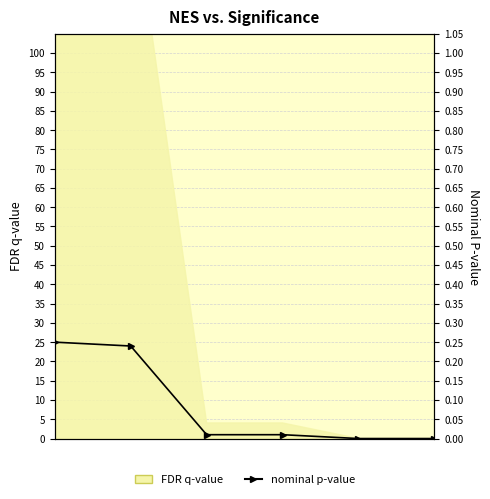

Rank the categories by value from lowest to highest.

4, 5, 2, 3, 1, 0